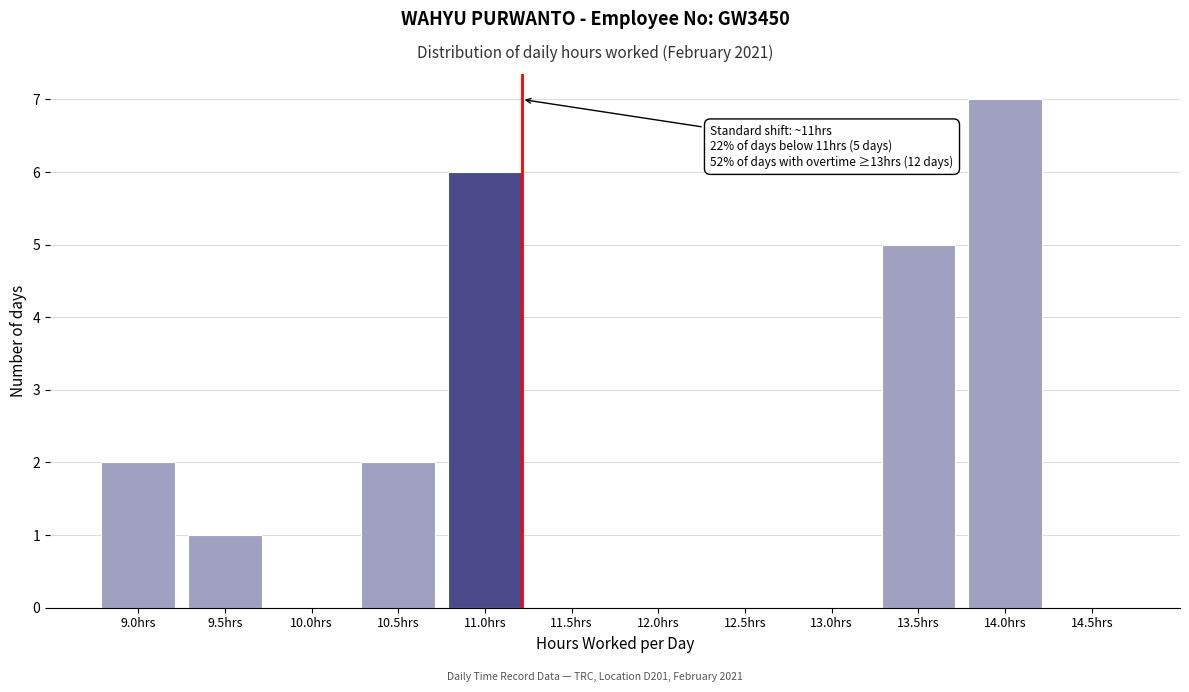

Reading left to right, what are all the values shown in this chart?

9.0hrs=2	9.5hrs=1	10.0hrs=0	10.5hrs=2	11.0hrs=6	11.5hrs=0	12.0hrs=0	12.5hrs=0	13.0hrs=0	13.5hrs=5	14.0hrs=7	14.5hrs=0